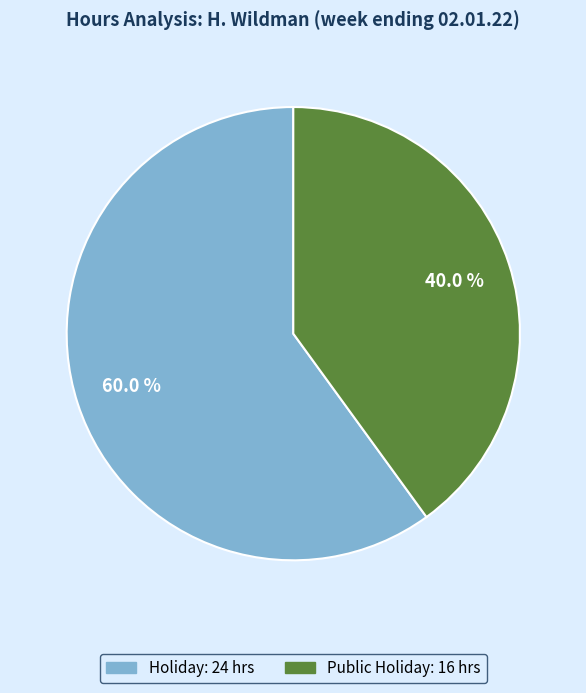

Is there any slice that represents more than half of the pie?

Yes